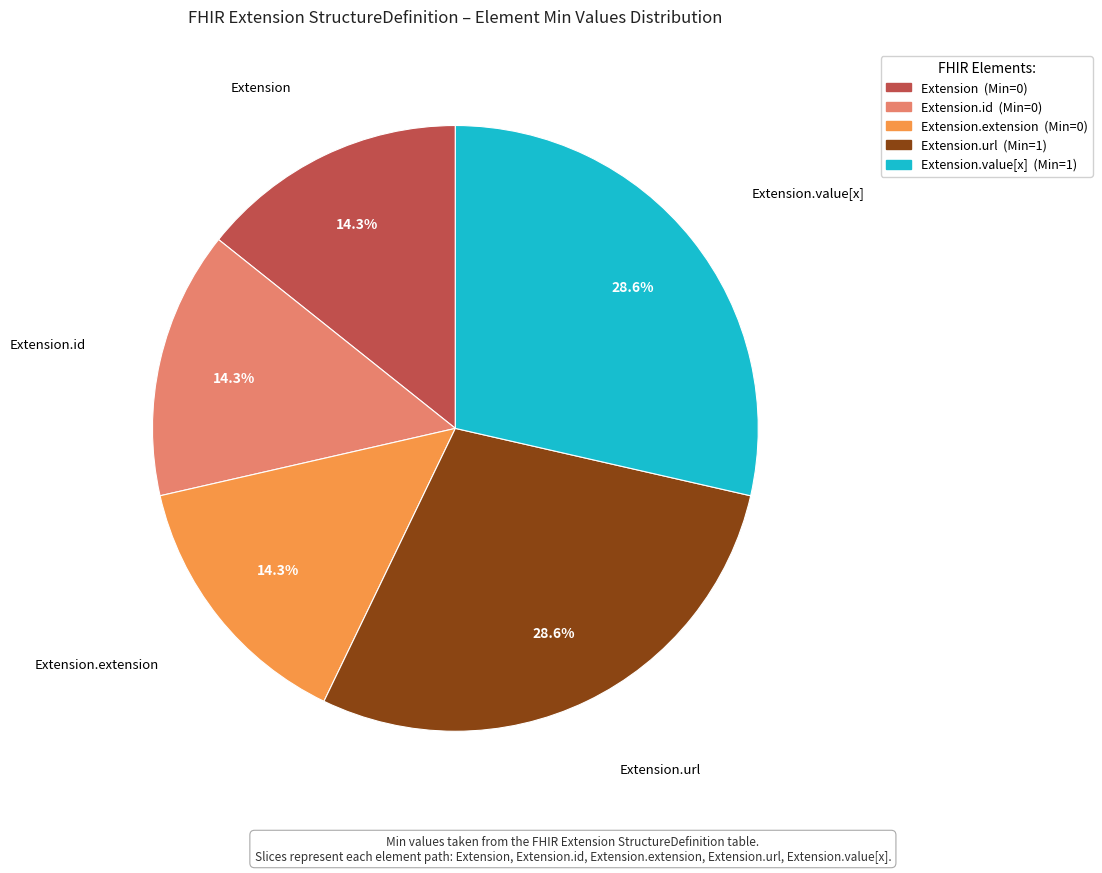

Does any single category account for the majority?

No